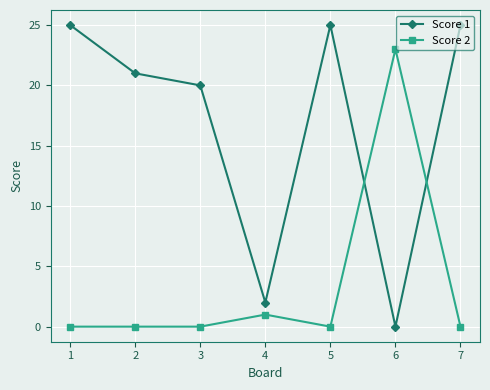

Reading left to right, extract all data points from this chart.

Score 1: 25	21	20	2	25	0	25
Score 2: 0	0	0	1	0	23	0